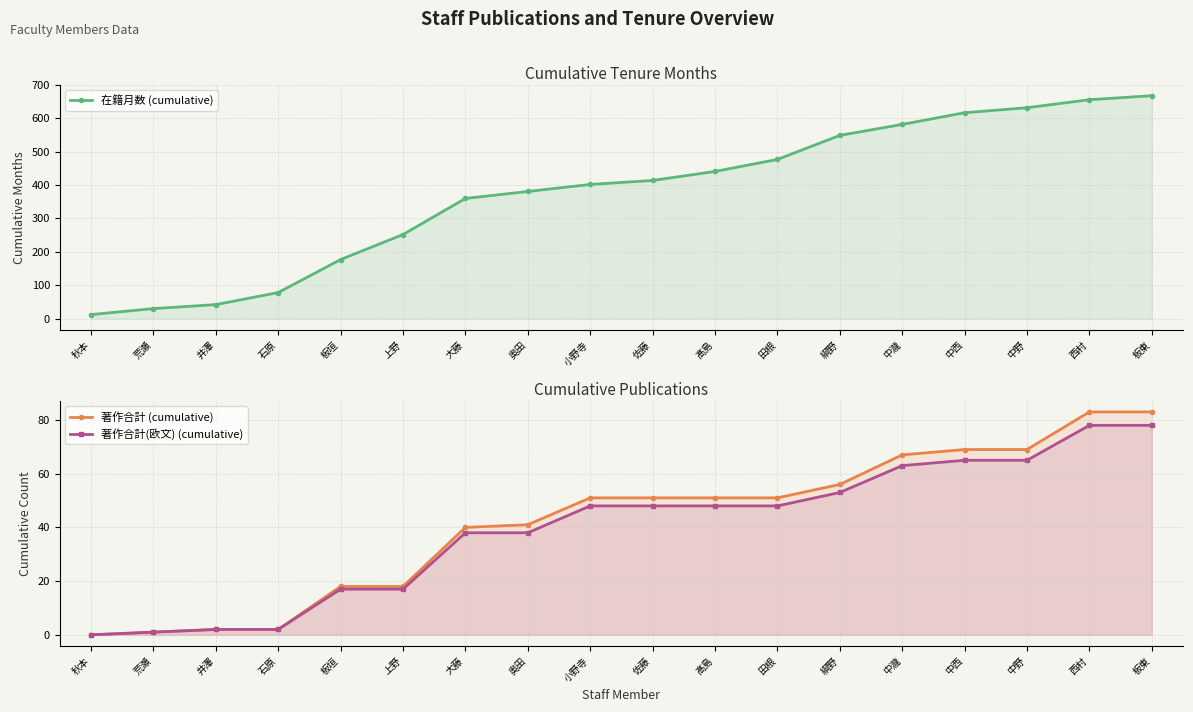

True or false: 著作合計(欧文) (cumulative) has more than 0 interior local peaks.

False